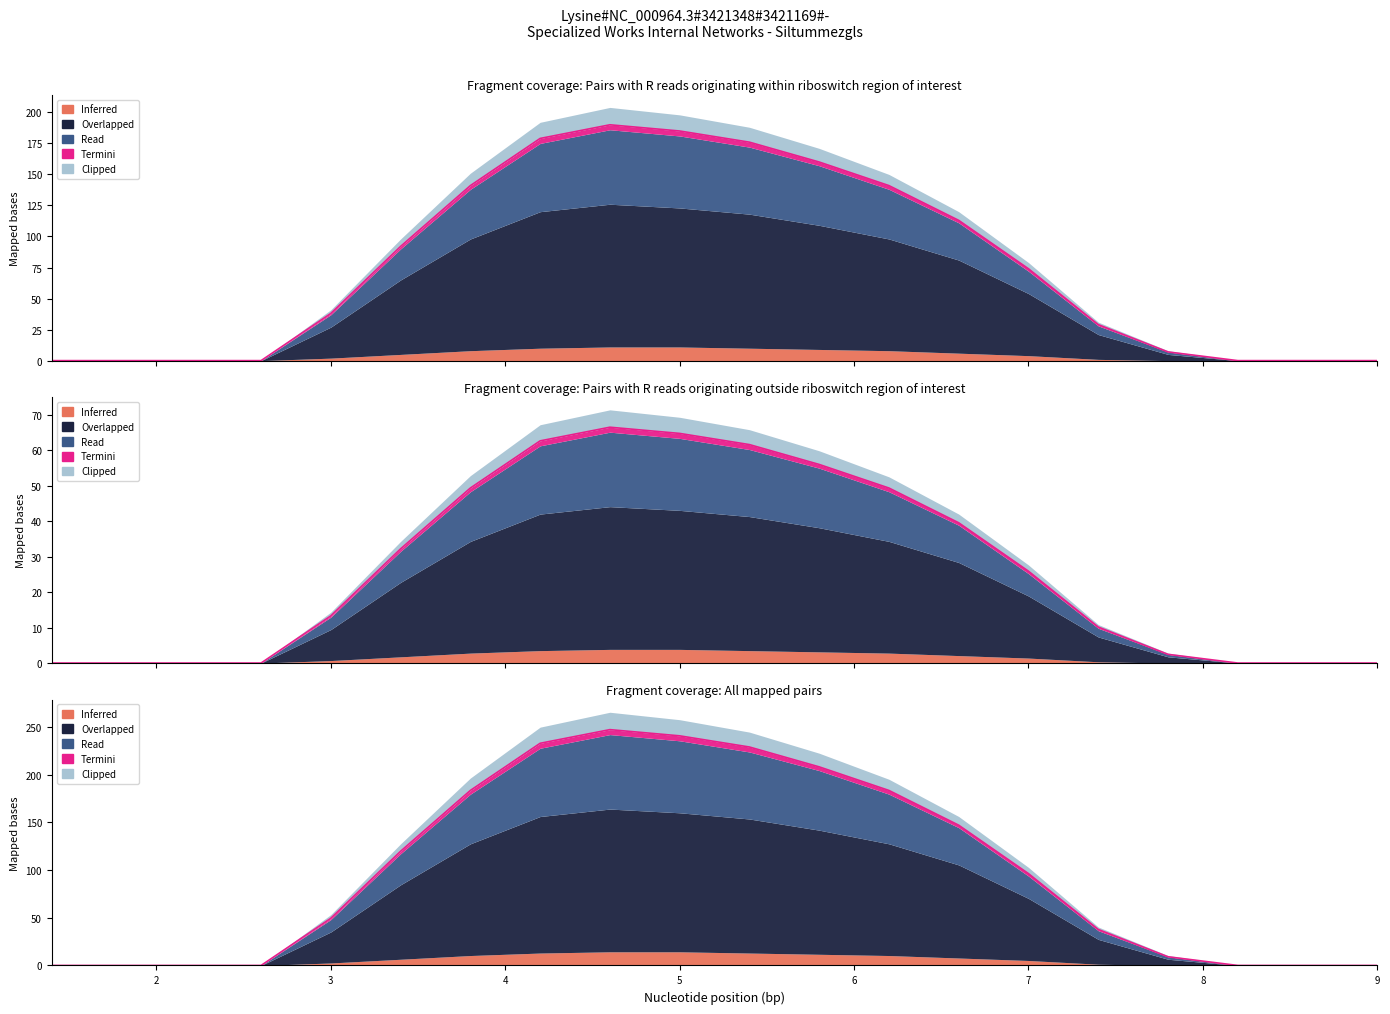

Where is Read nearest to the value 33?

6